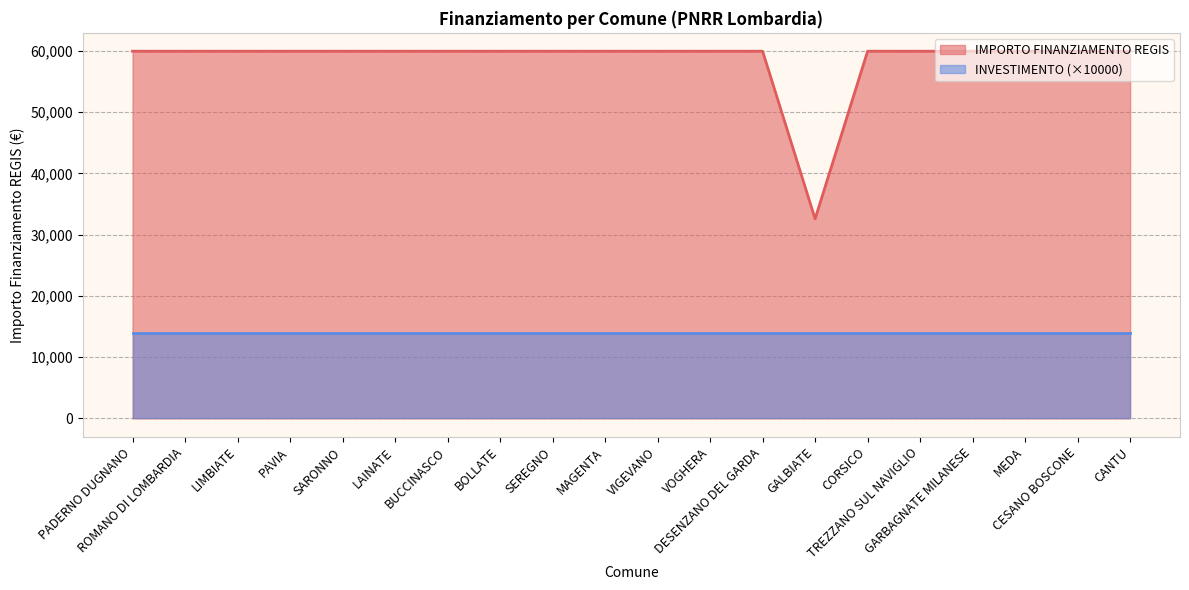

List the labels in order of value, smallest first.

GALBIATE, PADERNO DUGNANO, ROMANO DI LOMBARDIA, LIMBIATE, PAVIA, SARONNO, LAINATE, BUCCINASCO, BOLLATE, SEREGNO, MAGENTA, VIGEVANO, VOGHERA, DESENZANO DEL GARDA, CORSICO, TREZZANO SUL NAVIGLIO, GARBAGNATE MILANESE, MEDA, CESANO BOSCONE, CANTU